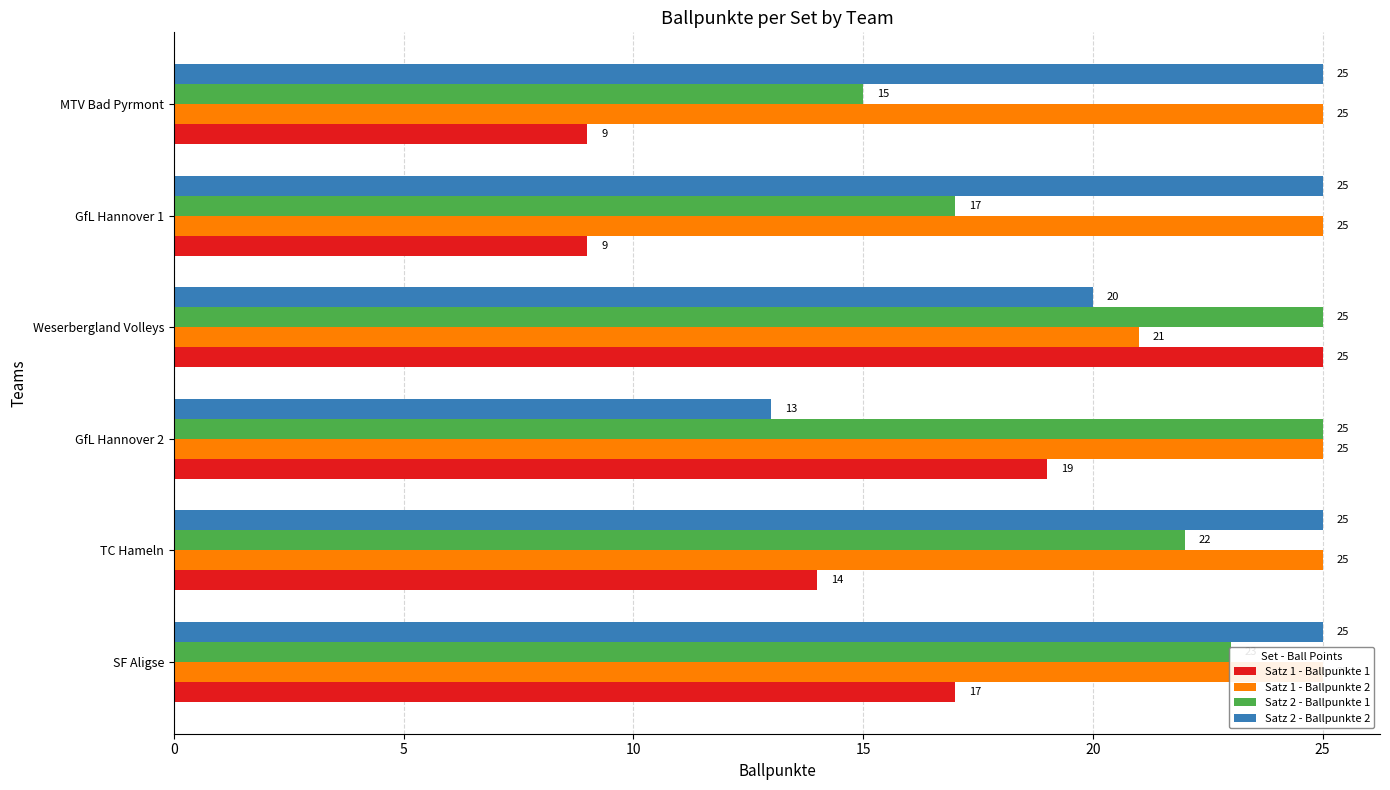

True or false: Satz 2 - Ballpunkte 1 has a value of 23 at SF Aligse.

True